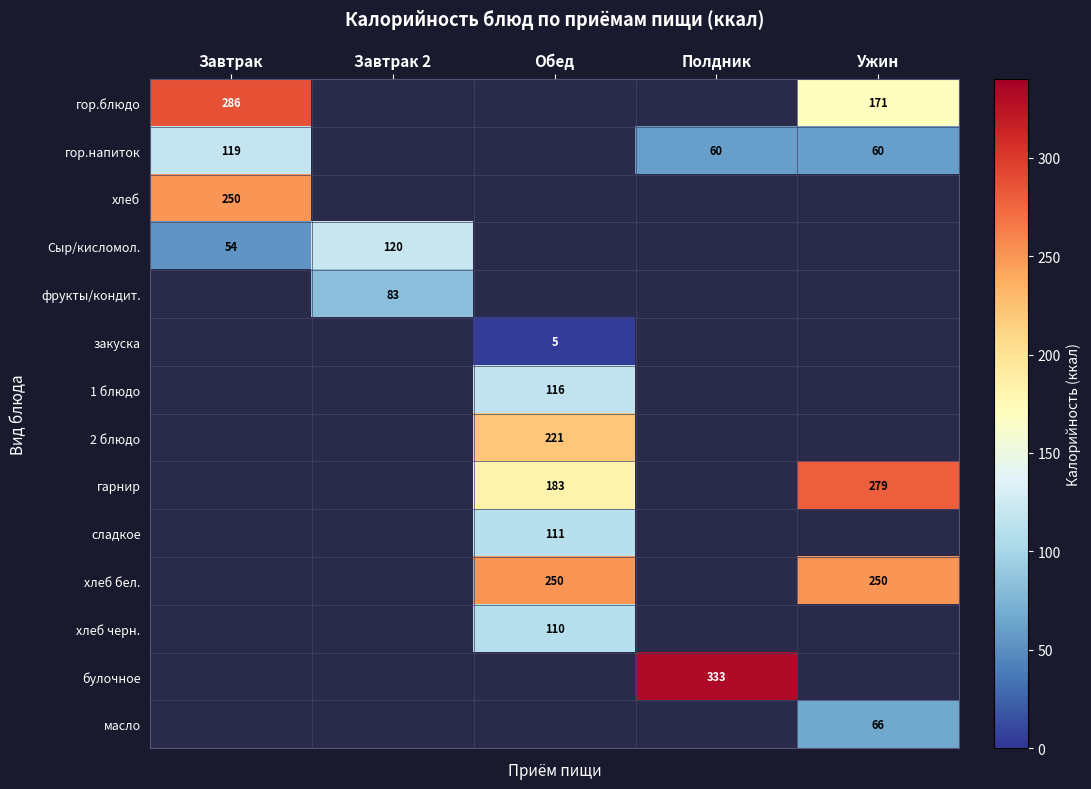

At how many categories does at least one series exceed 282?

2